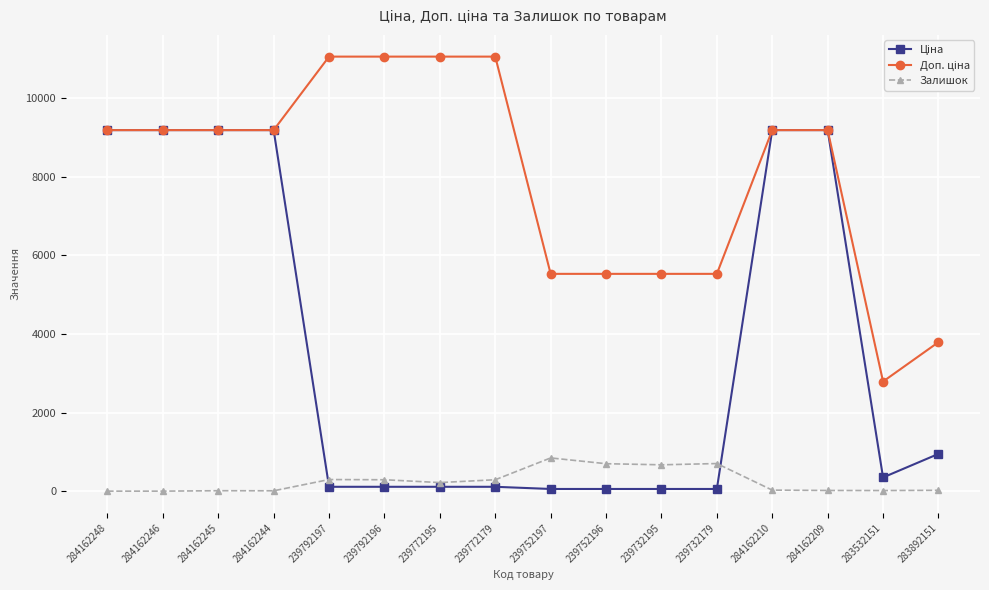

What is the label of the 2nd point from the left?

284162246